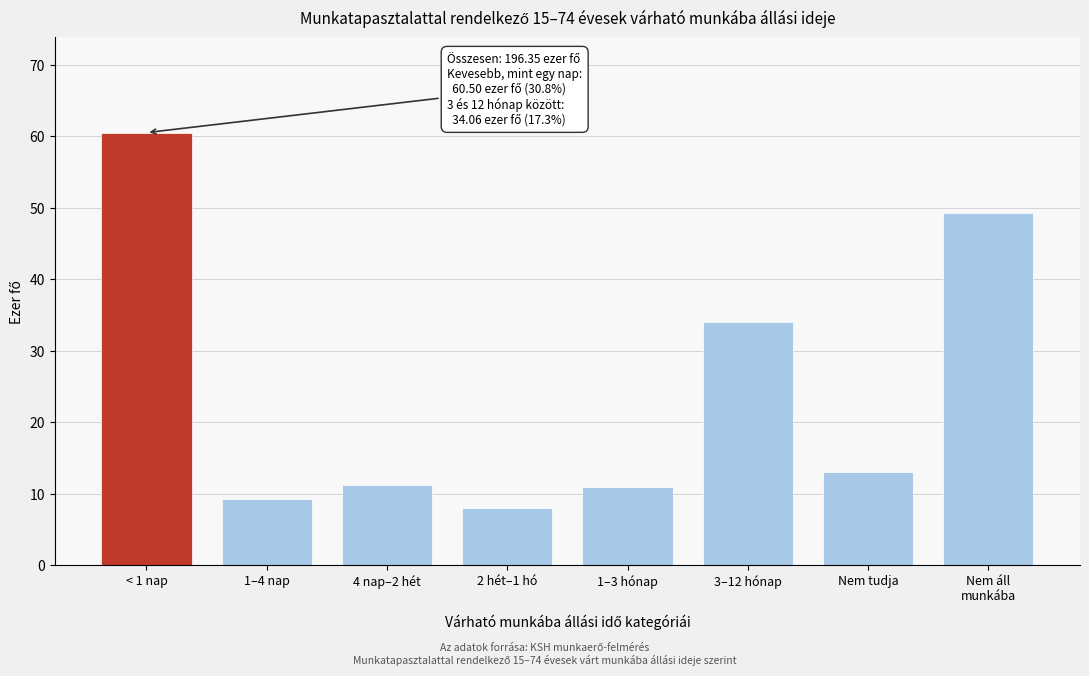

What position from the right is < 1 nap?

8